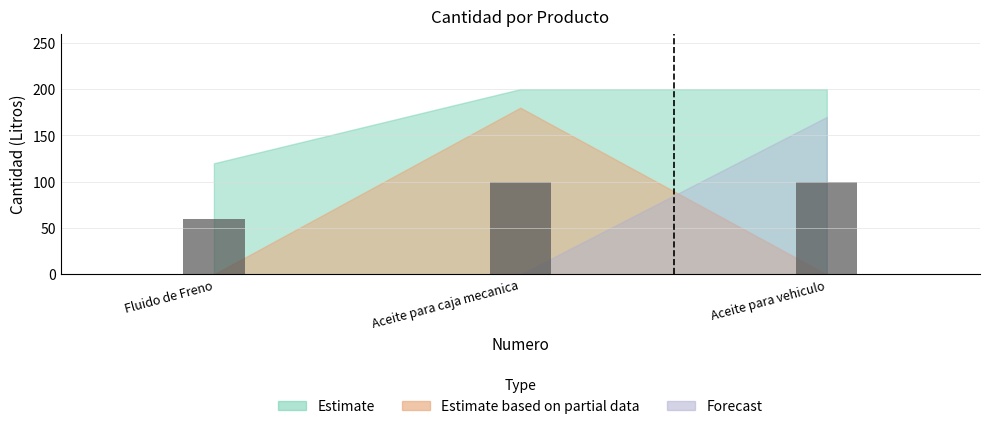

Which label corresponds to the smallest value in the chart?

Fluido de Freno